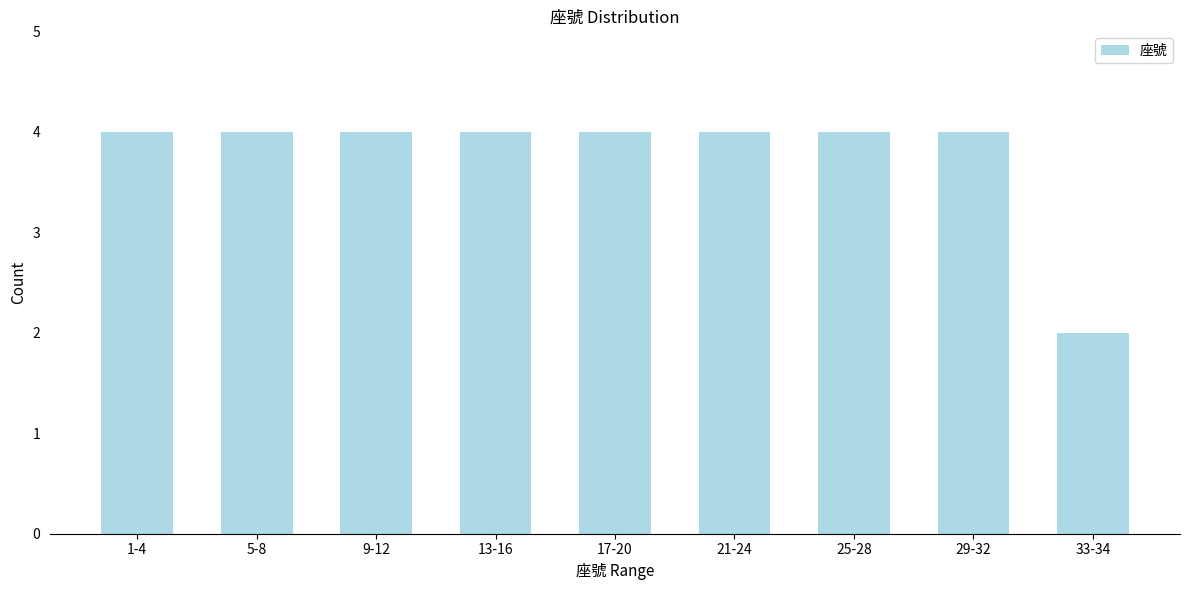

Reading left to right, extract all data points from this chart.

4	4	4	4	4	4	4	4	2